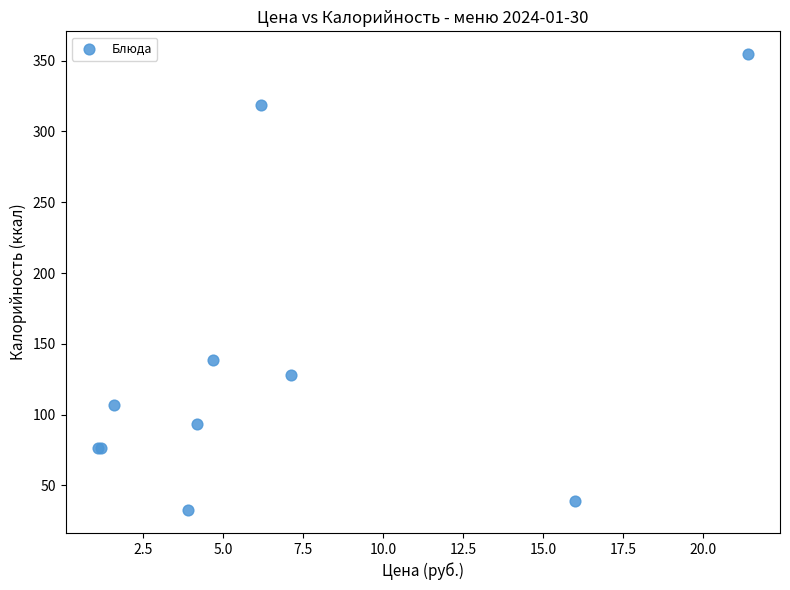

What Y value in the scatter plot is closest to 193?

138.6